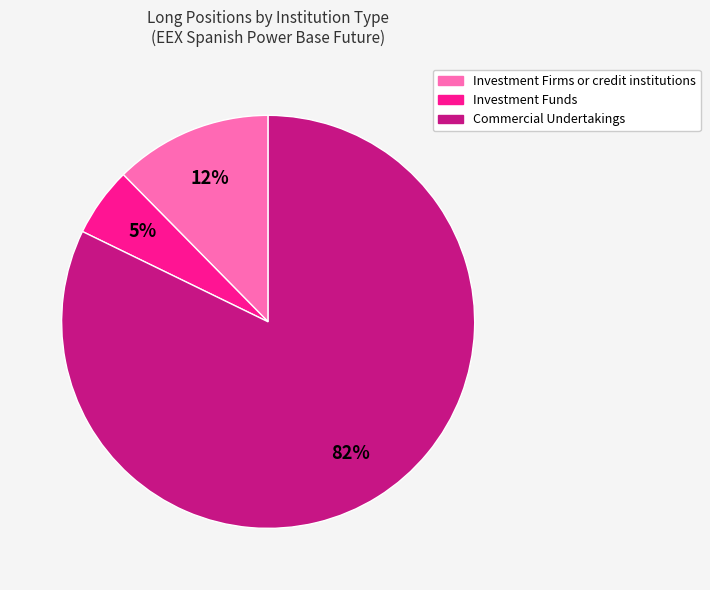

Between Commercial Undertakings and Investment Firms or credit institutions, which is larger?

Commercial Undertakings